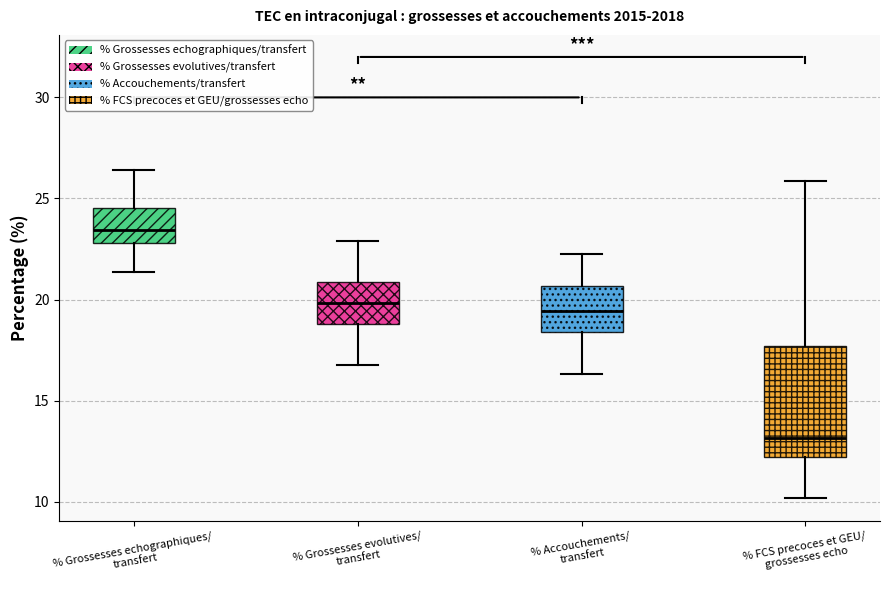

Reading left to right, read every box against the y-axis: the position of its median line, the range the box covers, and the ends of its whiskers. The values are not printed on the chart, so give them approximately, as read against the axis.

% Grossesses echographiques/ transfert: median 23.5, box 23.0 to 24.5, whiskers 21.5 to 26.5
% Grossesses evolutives/ transfert: median 20.0, box 19.0 to 21.0, whiskers 17.0 to 23.0
% Accouchements/ transfert: median 19.5, box 18.5 to 20.5, whiskers 16.5 to 22.5
% FCS precoces et GEU/ grossesses echo: median 13.0, box 12.0 to 17.5, whiskers 10.0 to 26.0